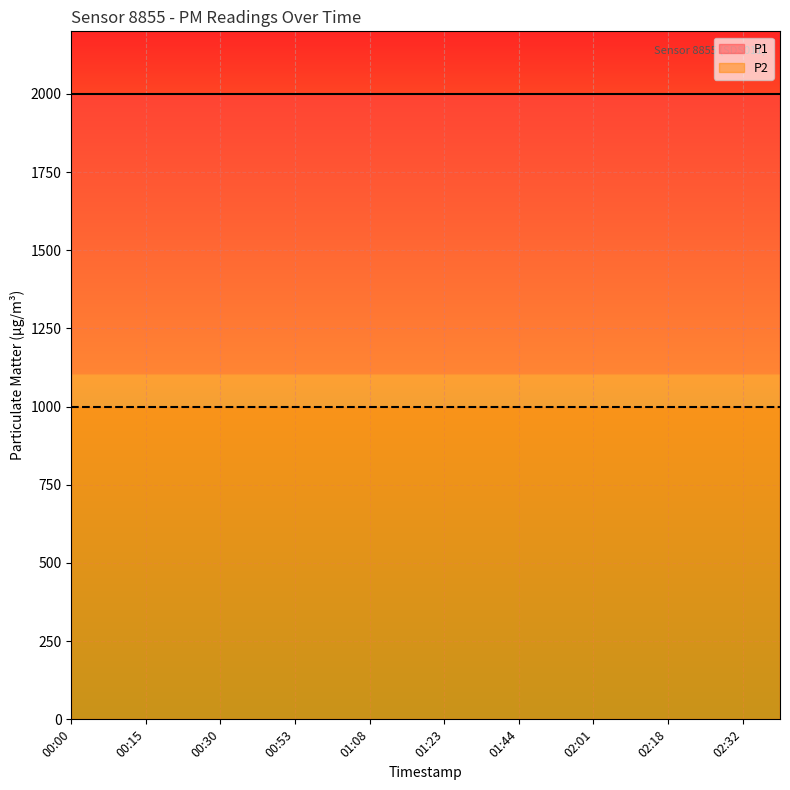

Which series has the largest total across all categories?

P1